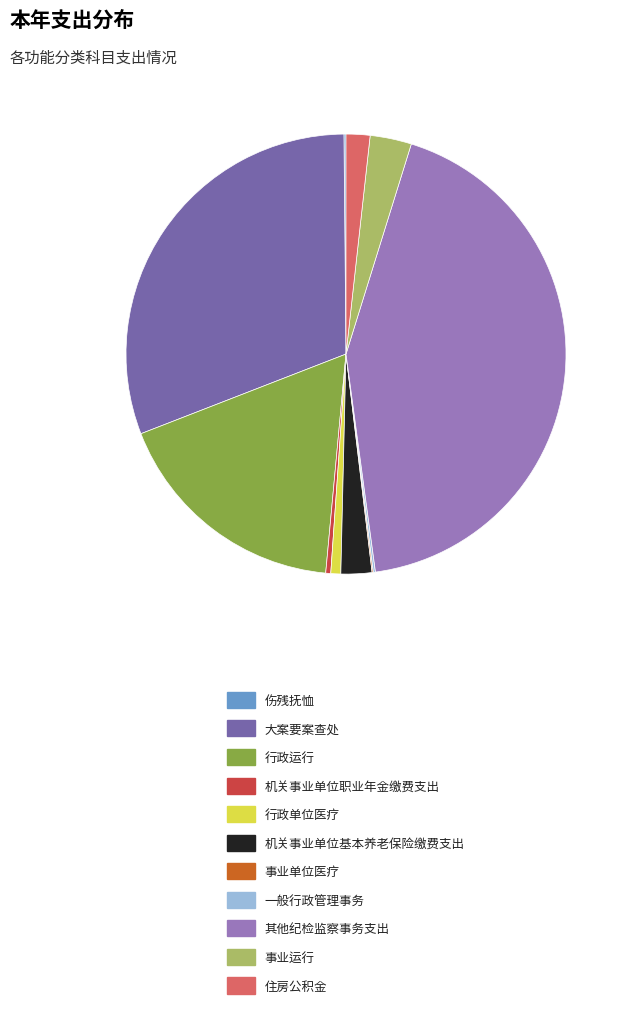

Does 大案要案查处 account for over 50% of the chart?

No